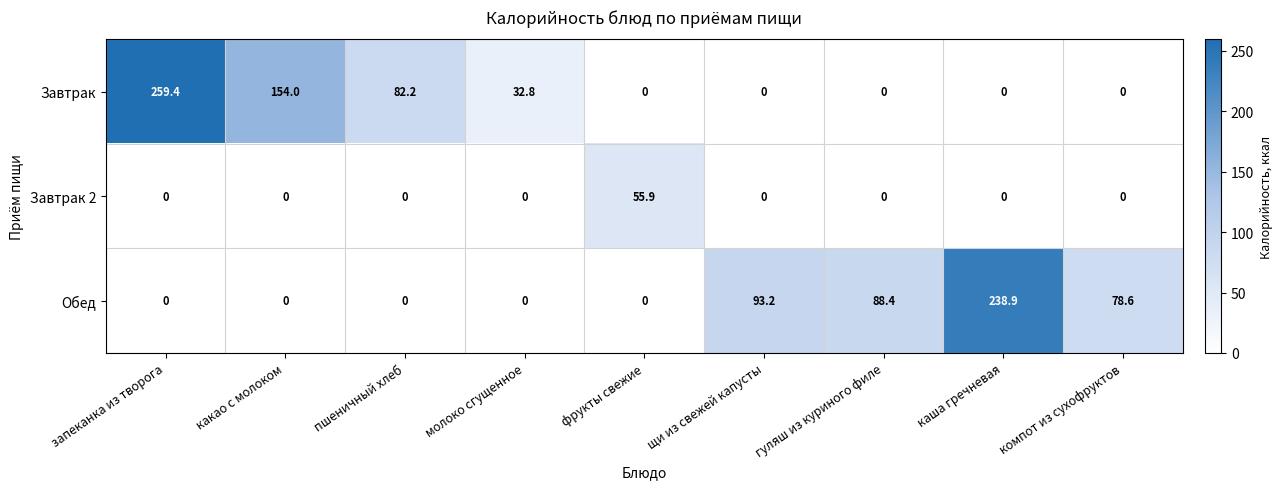

What is the greatest value displayed?

259.4